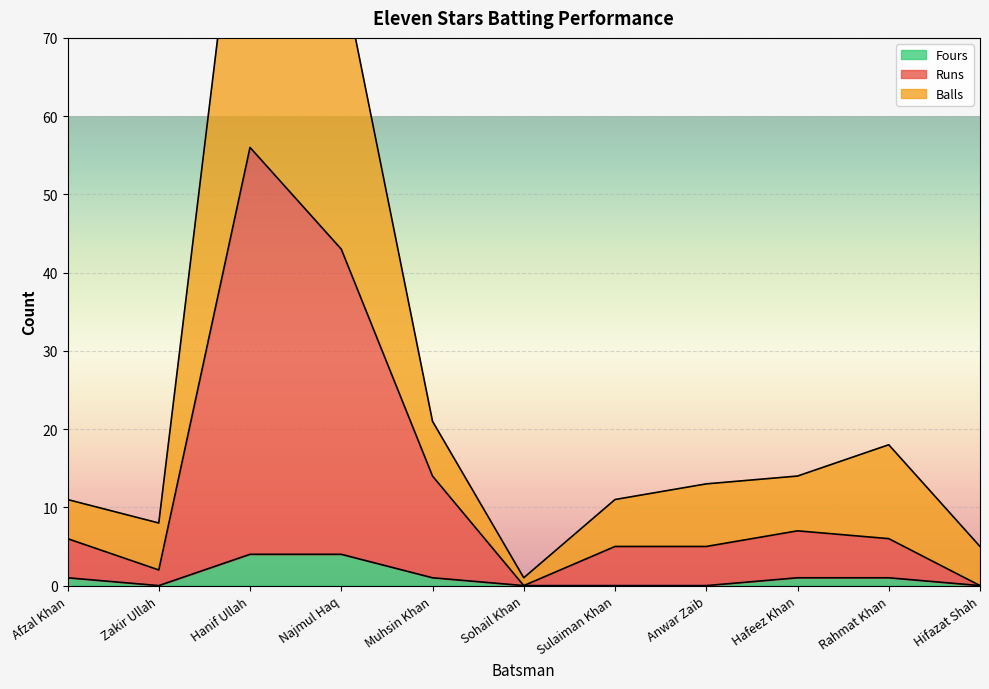

At which category does Runs reach its first local valley?

Zakir Ullah